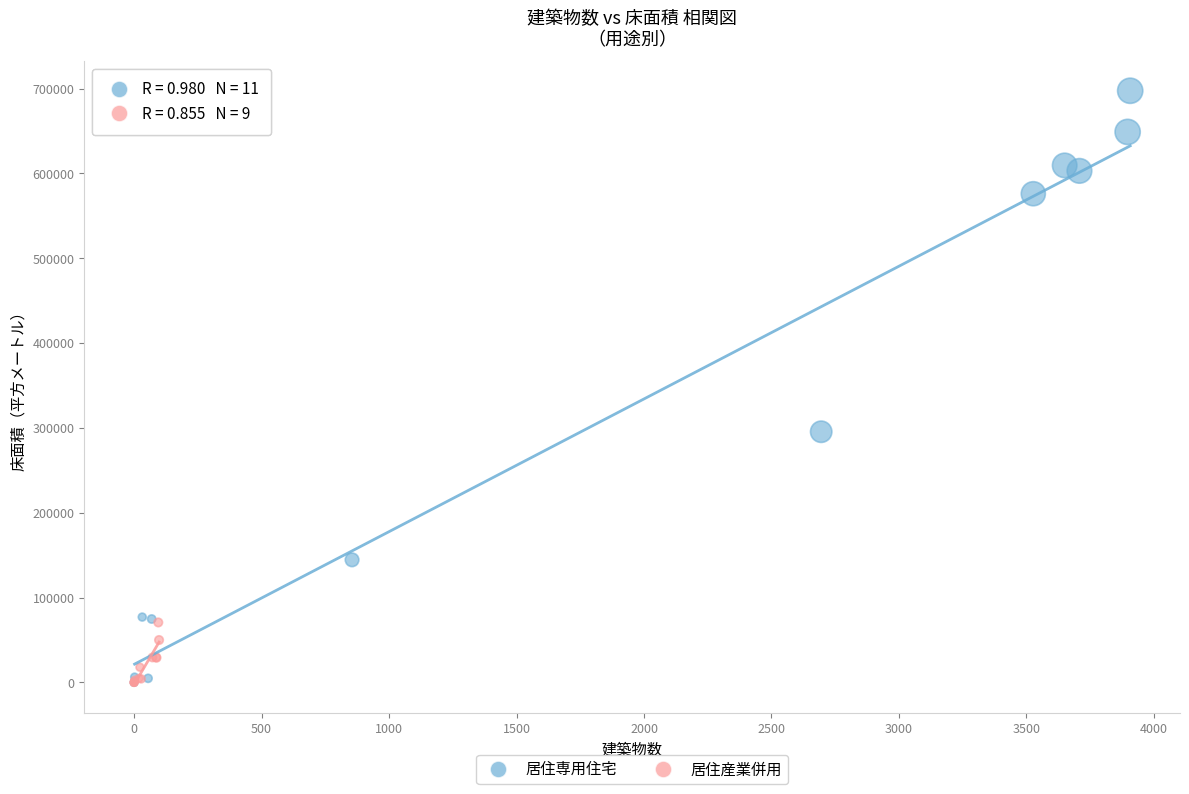

Which series has the largest Y range (max minus min)?

居住専用住宅